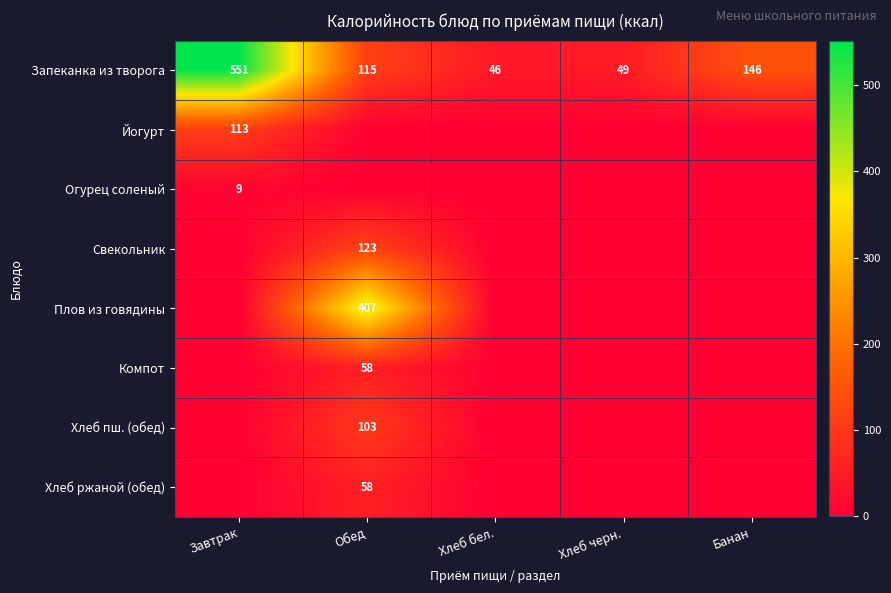

The Хлеб пш. (обед) series shows 103 at Обед. True or false?

True